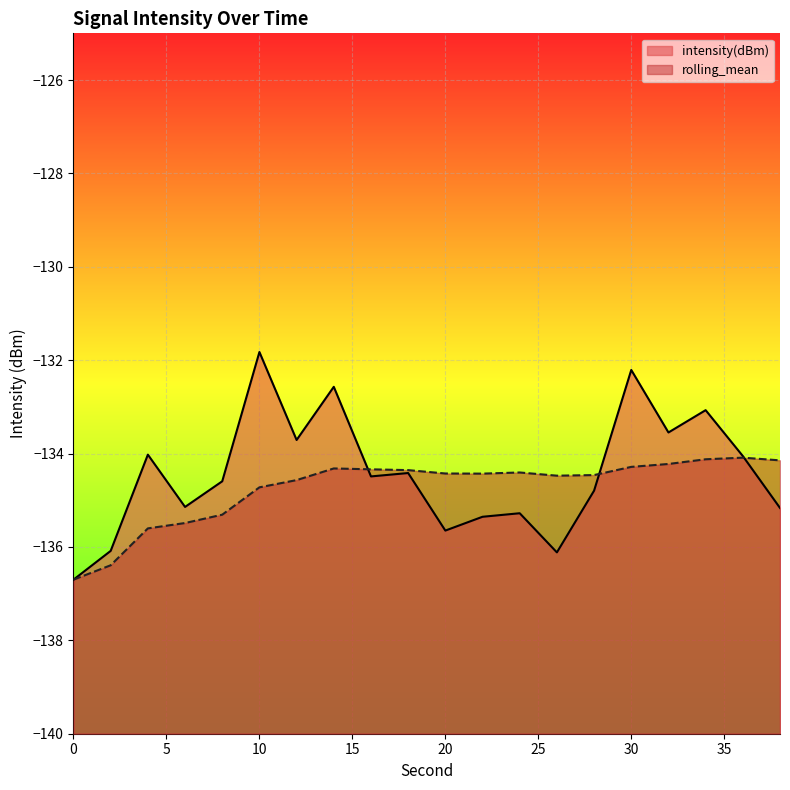

Rank the series by their average value, from highest to lowest.

intensity(dBm), rolling_mean